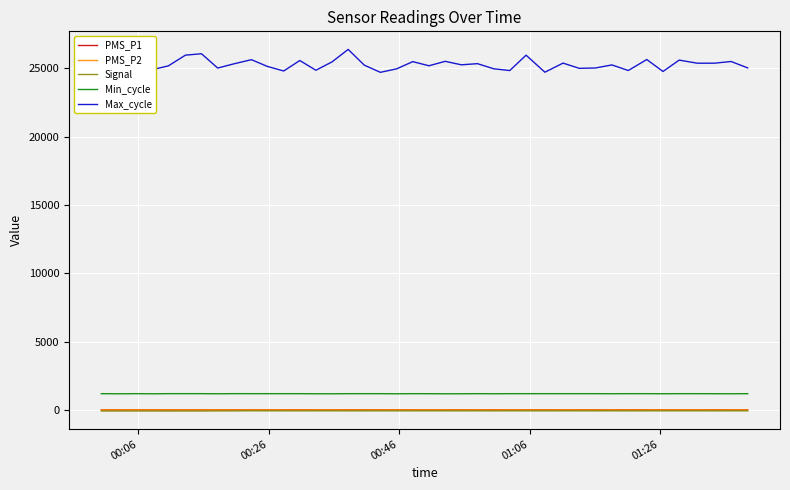

Which series has the largest range (max minus min)?

Max_cycle